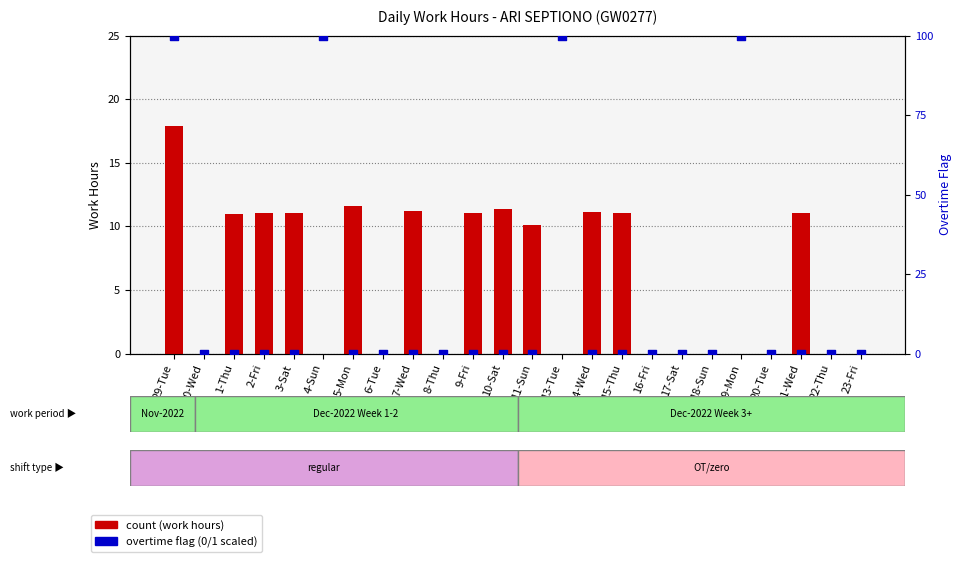

At how many categories does at least one series exceed 80?

4